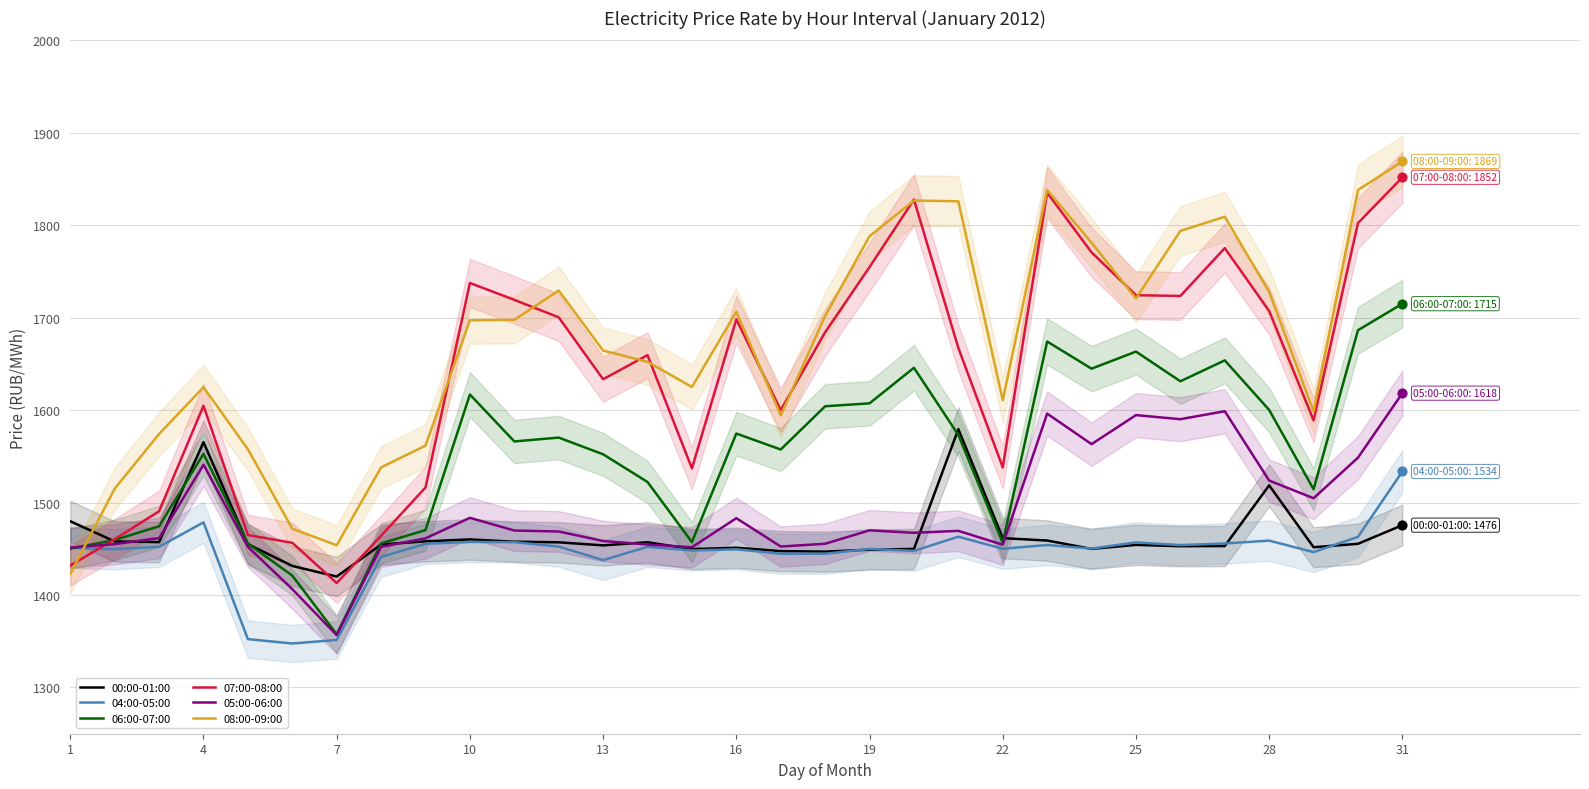

Which series contains the highest Y value?

08:00-09:00